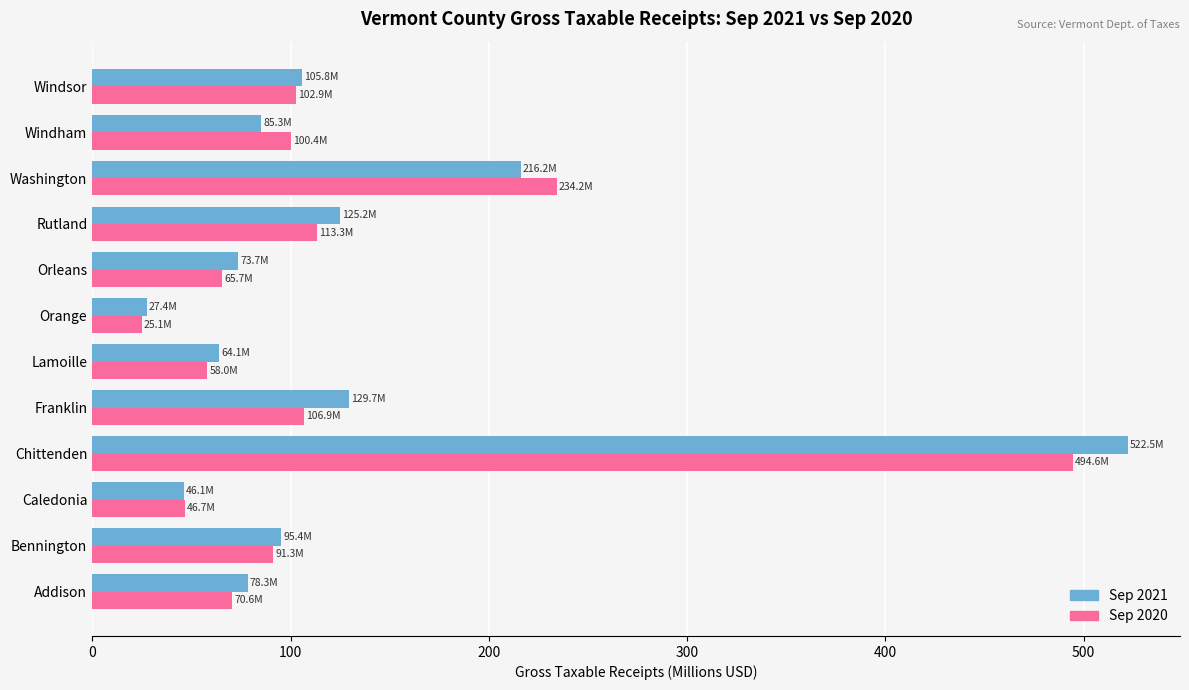

At which label is Sep 2020 closest to 259?

Washington